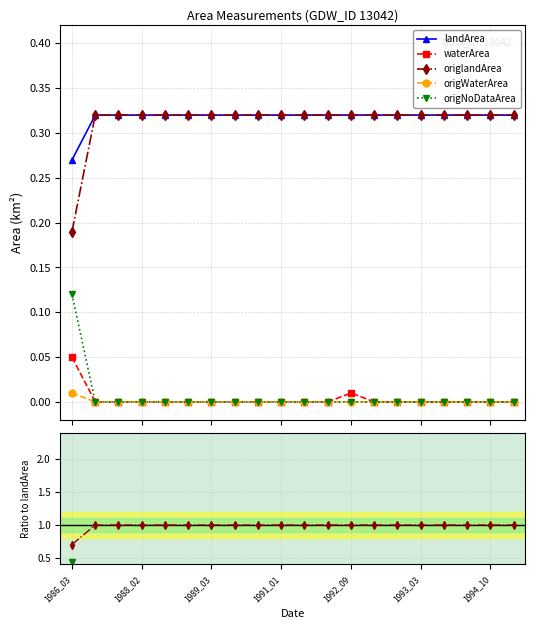

Read the landArea value at 16.

0.3